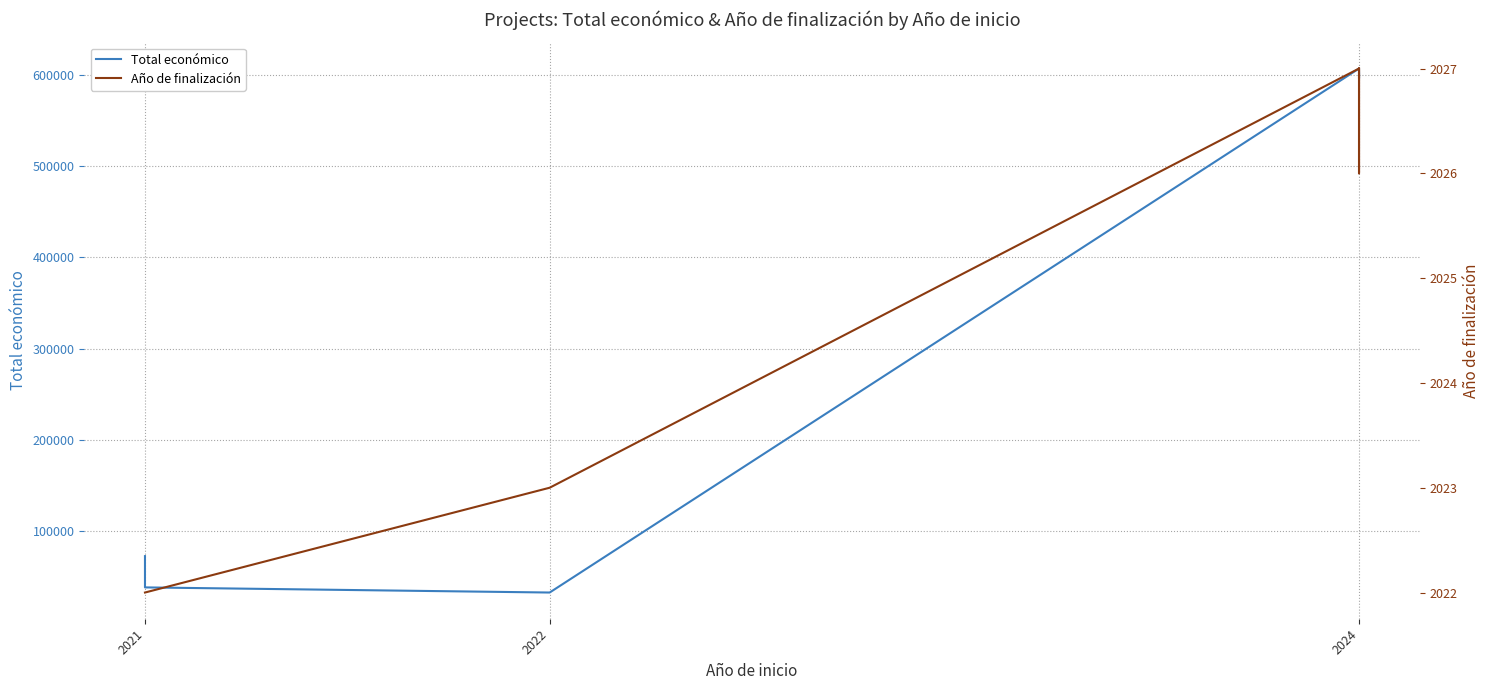

Reading right to left, transcribe all the data shown in this chart.

Total económico: 602295.4	596384.0	607342.0	32200.0	37830.4	49500.0	72165.2
Año de finalización: 2027.0	2026.0	2027.0	2023.0	2022.0	2022.0	2022.0